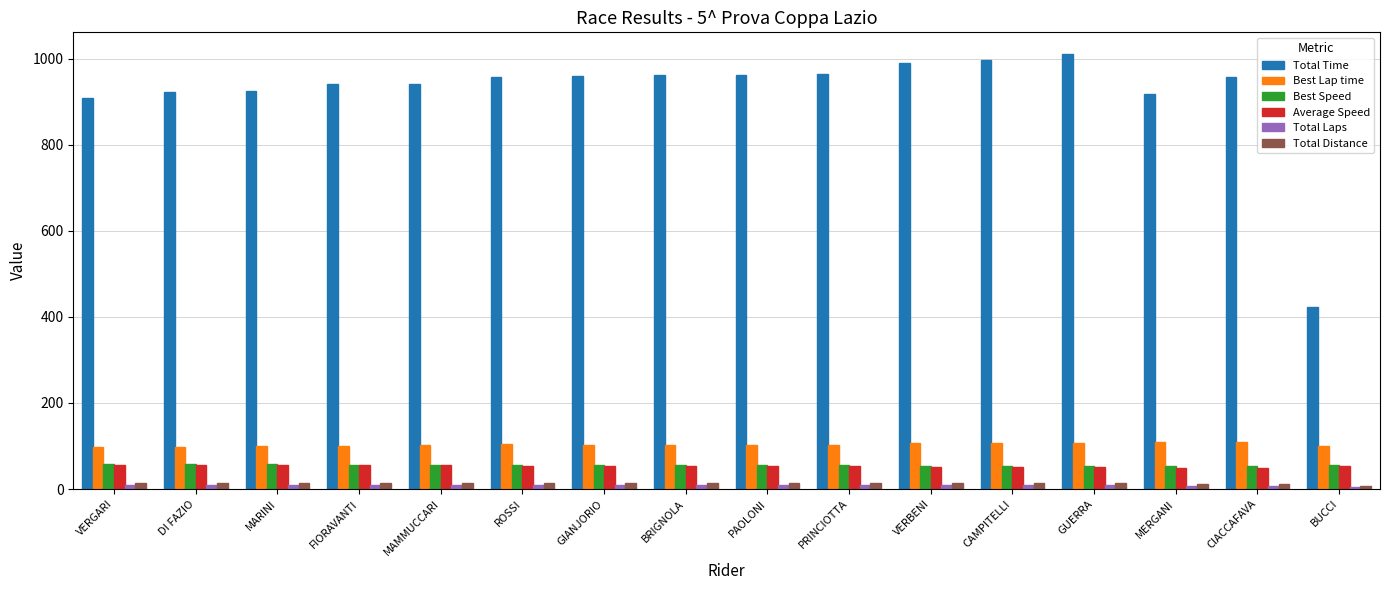

Which series has the largest range (max minus min)?

Total Time